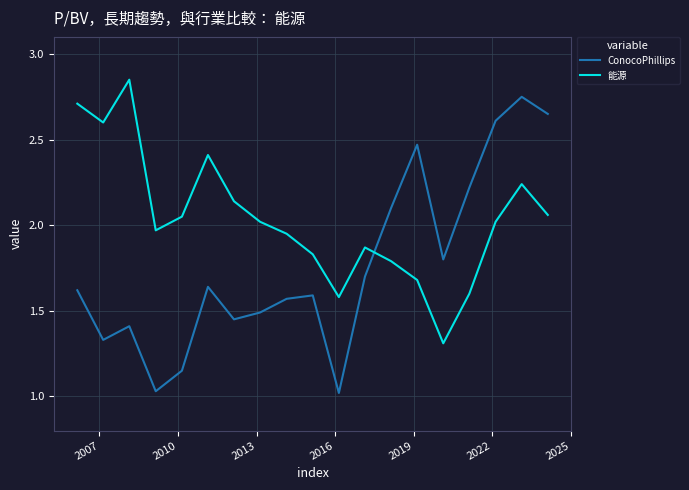

True or false: 能源 has more than 1 interior local peaks.

True